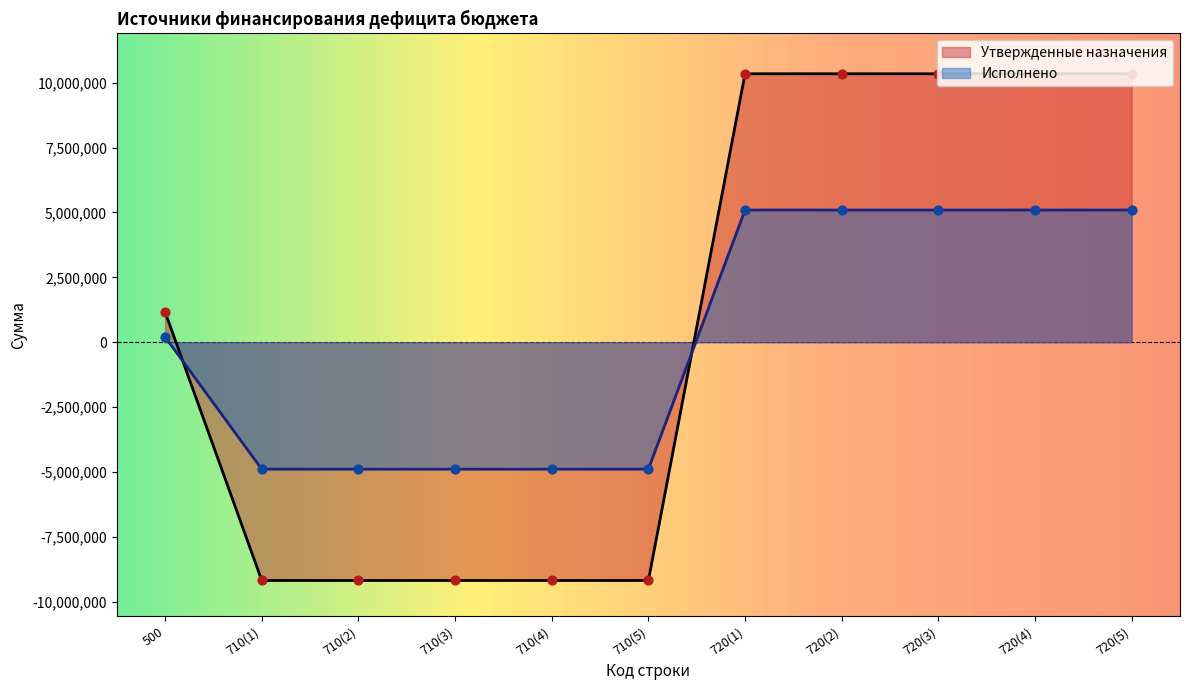

What is the total value across all series at 500?

1370565.2